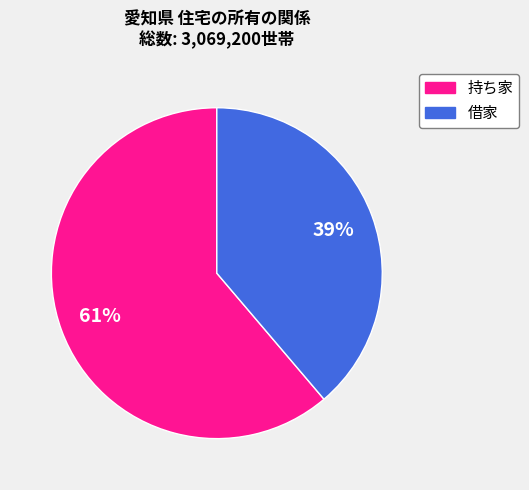

To the nearest percent, what is the average slice percentage?

50%